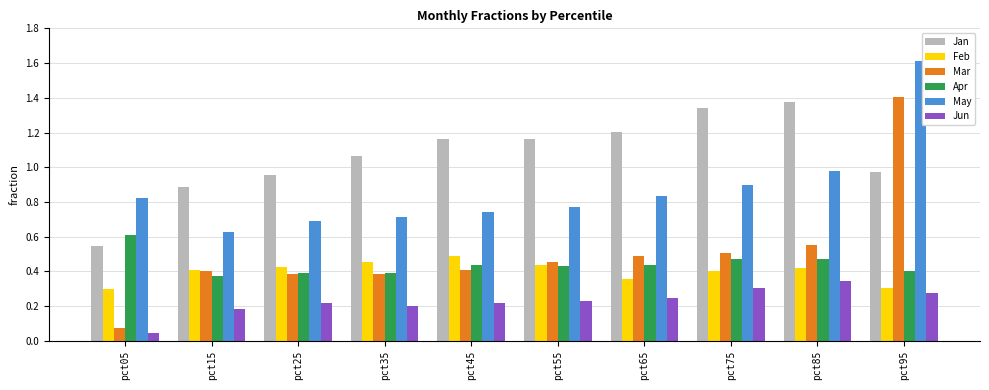

The value of Mar at pct85 is 0.8. True or false?

False